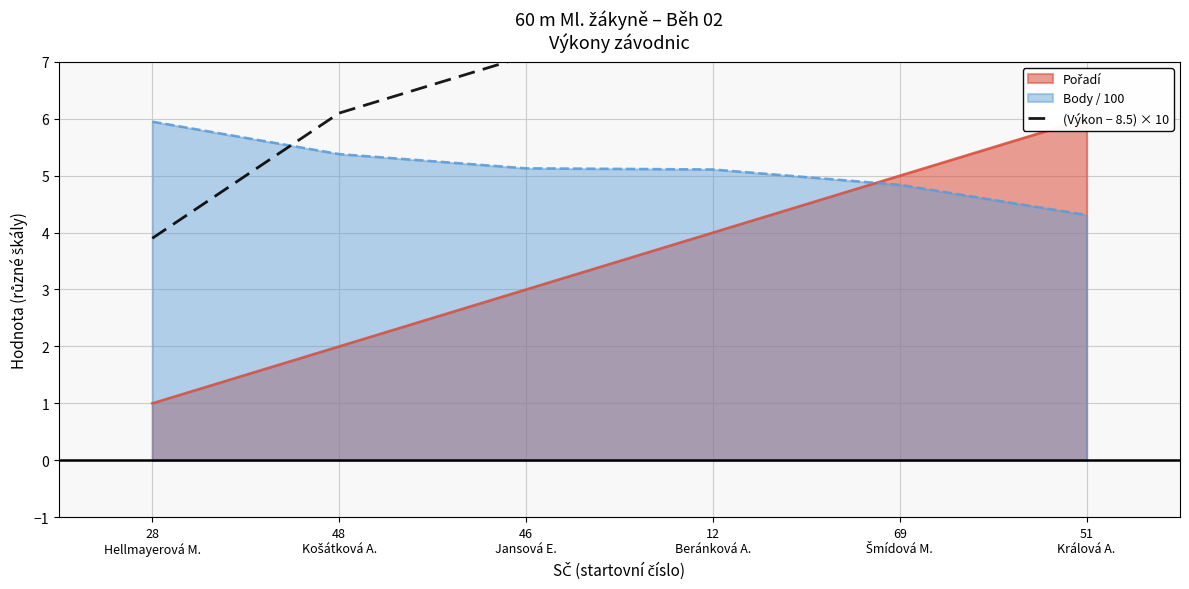

What position from the right is 46
Jansová E.?

4